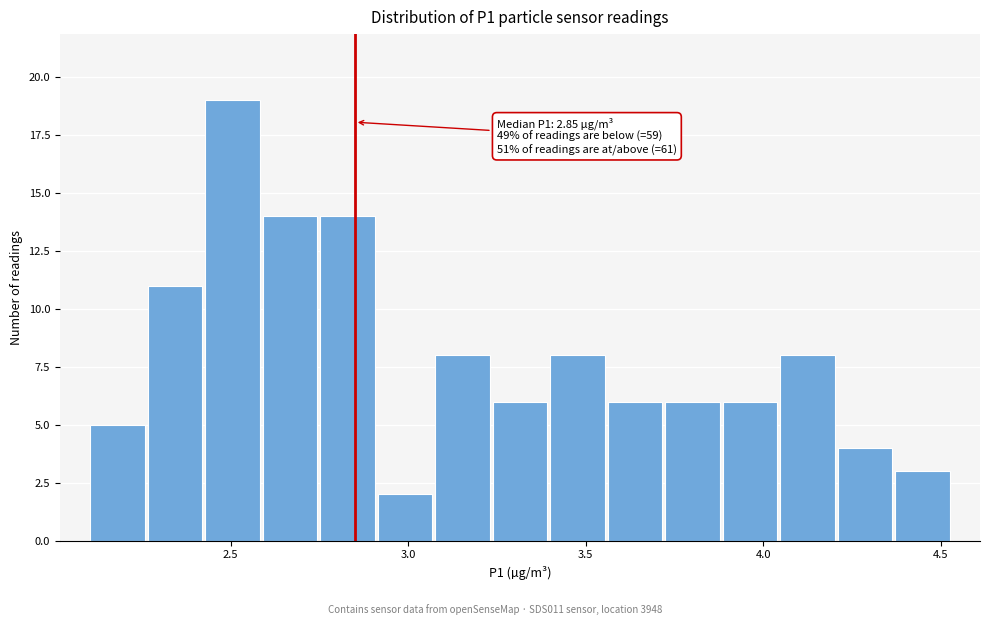

Read against the x-axis, roughly where is the centre of the tallest bar?

2.50